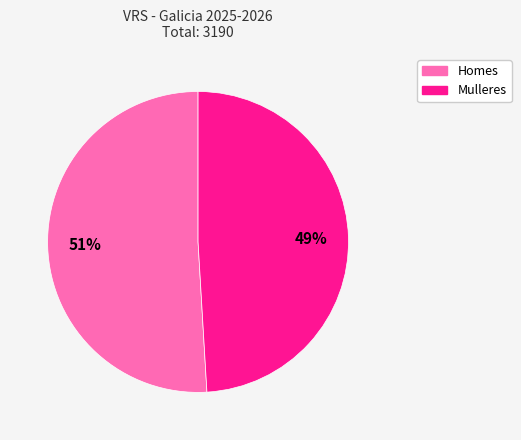

Rank the categories by value from highest to lowest.

Homes, Mulleres